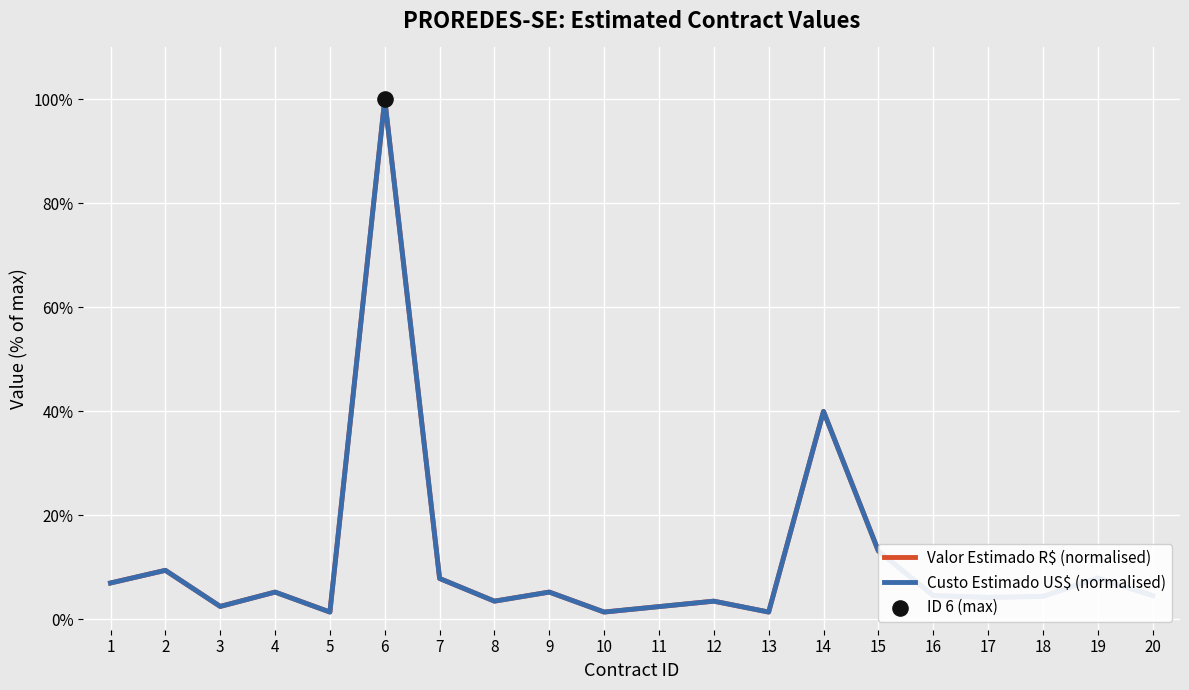

Is the value of Custo Estimado US$ (normalised) at 8 greater than the value of Valor Estimado R$ (normalised) at 10?

Yes